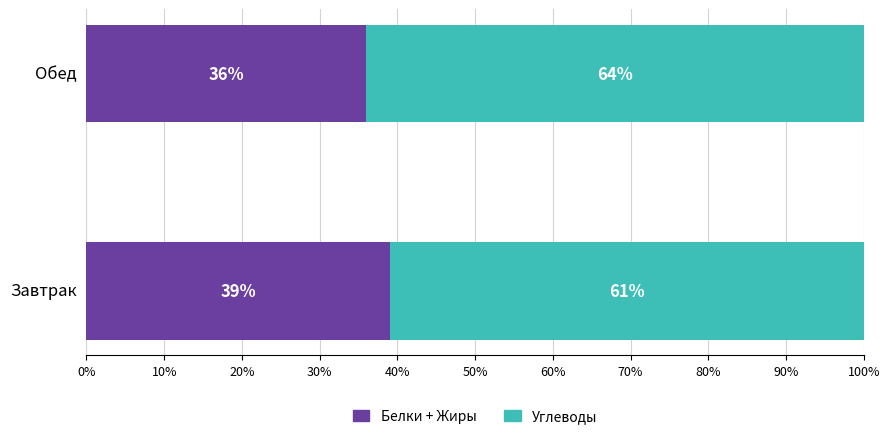

Which category has the highest value in the Белки + Жиры series?

Завтрак